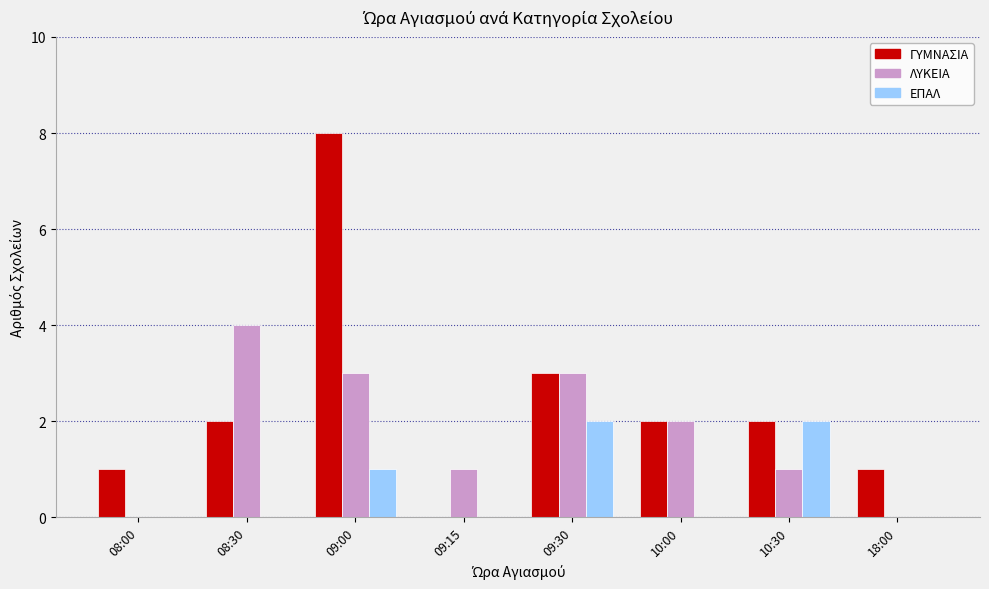

The ΛΥΚΕΙΑ series shows 0 at 08:00. True or false?

True